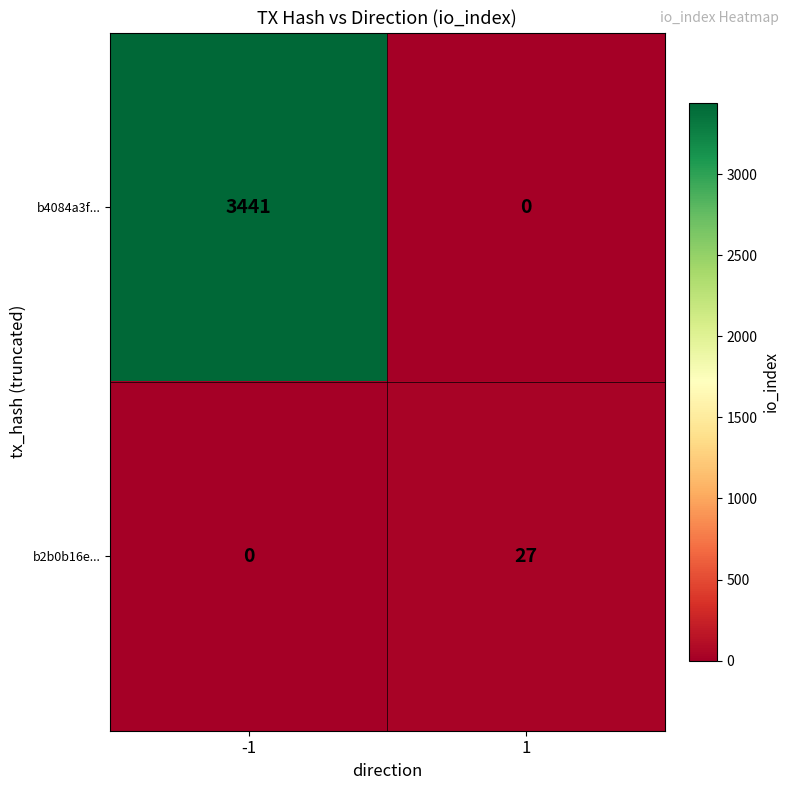

The value of b2b0b16e... at -1 is 0. True or false?

True